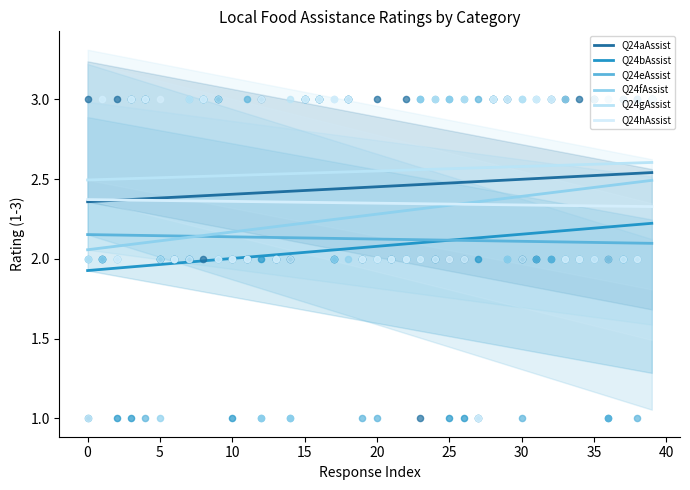

At which category is the sum across all series the highest?

39